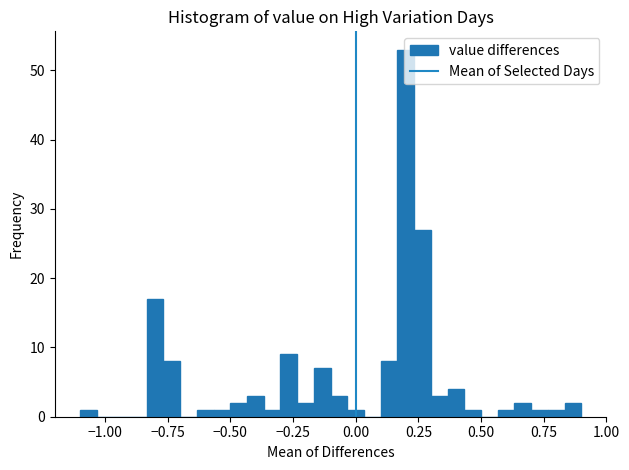

Read against the x-axis, roughly where is the centre of the tallest bar?

0.20